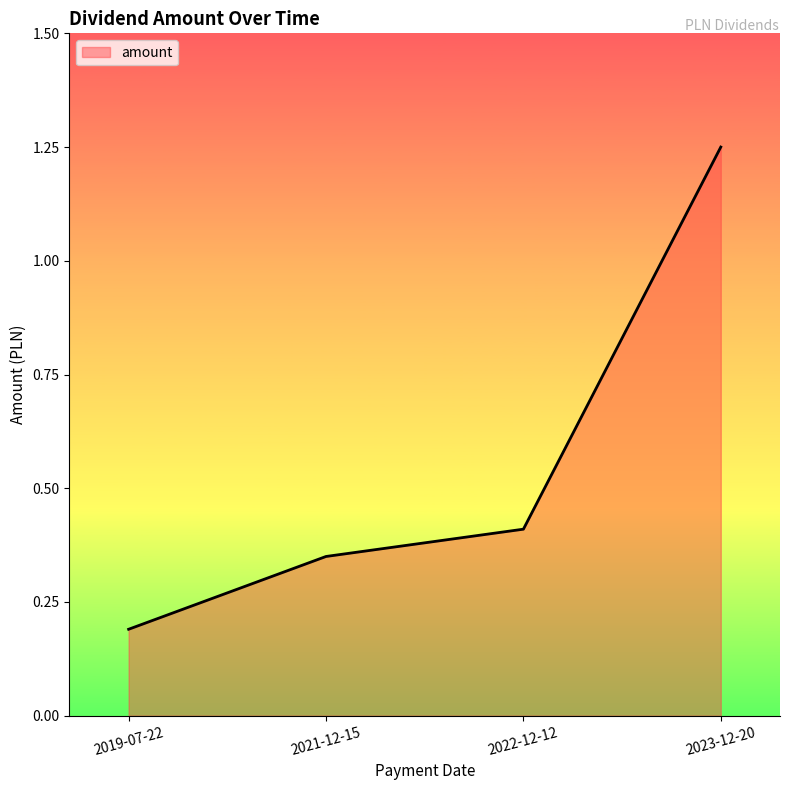

The chart shows a value of 0.1 at 2022-12-12. True or false?

False